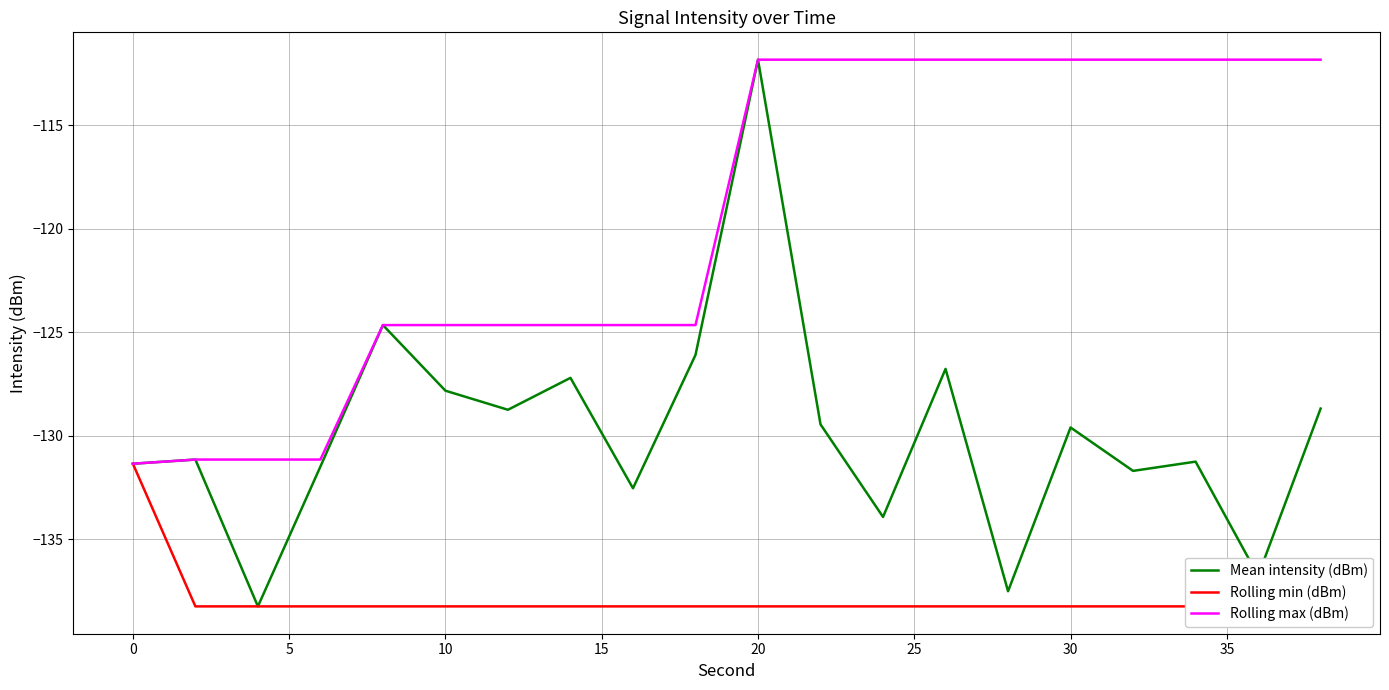

At how many categories does at least one series exceed -133?

20